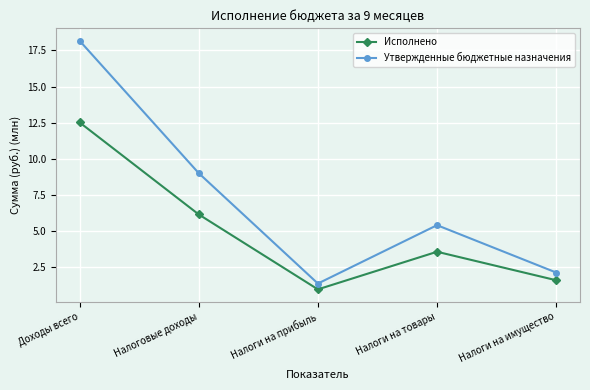

What is the average value of the Исполнено series?

5.0